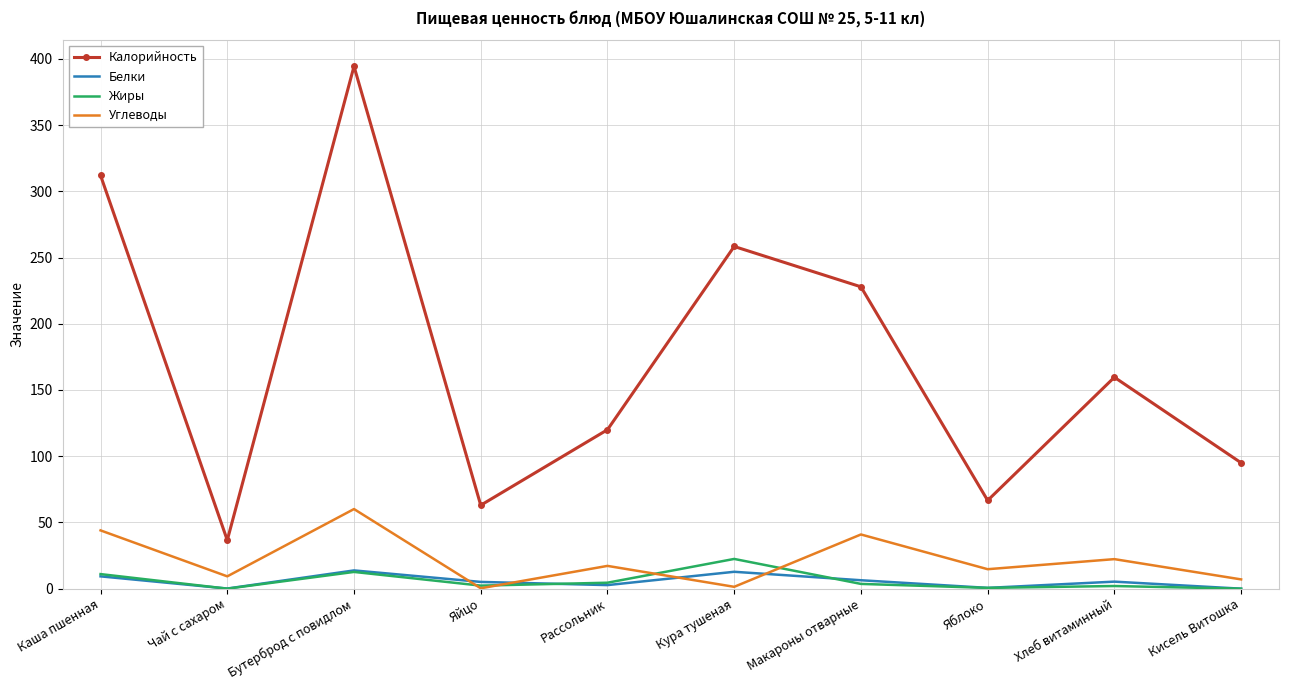

True or false: Белки and Калорийность cross at least once.

False